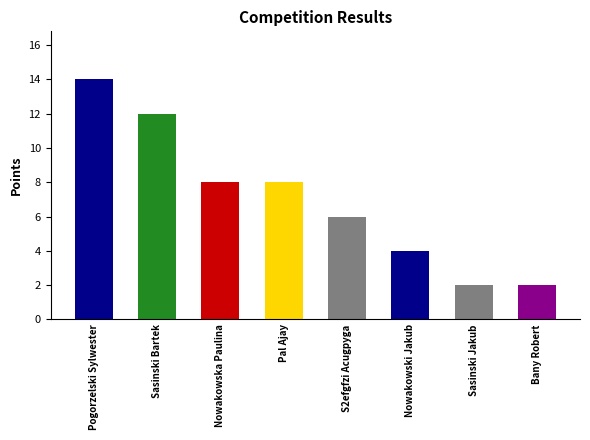

Reading right to left, list all the values displayed in this chart.

2	2	4	6	8	8	12	14